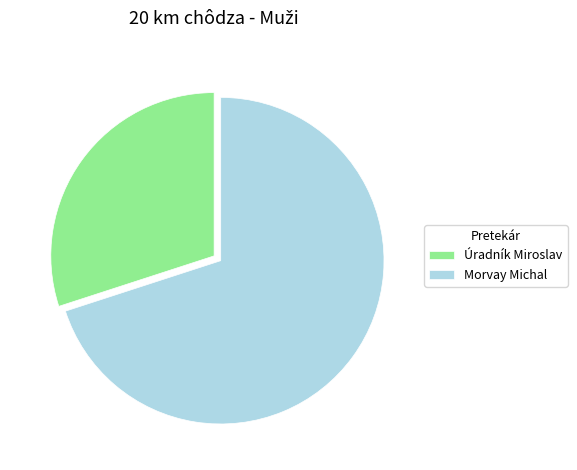

Which has a higher value, Úradník Miroslav or Morvay Michal?

Morvay Michal